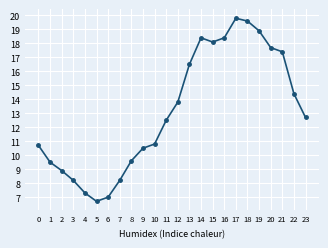

How many data points are less than 12?

11